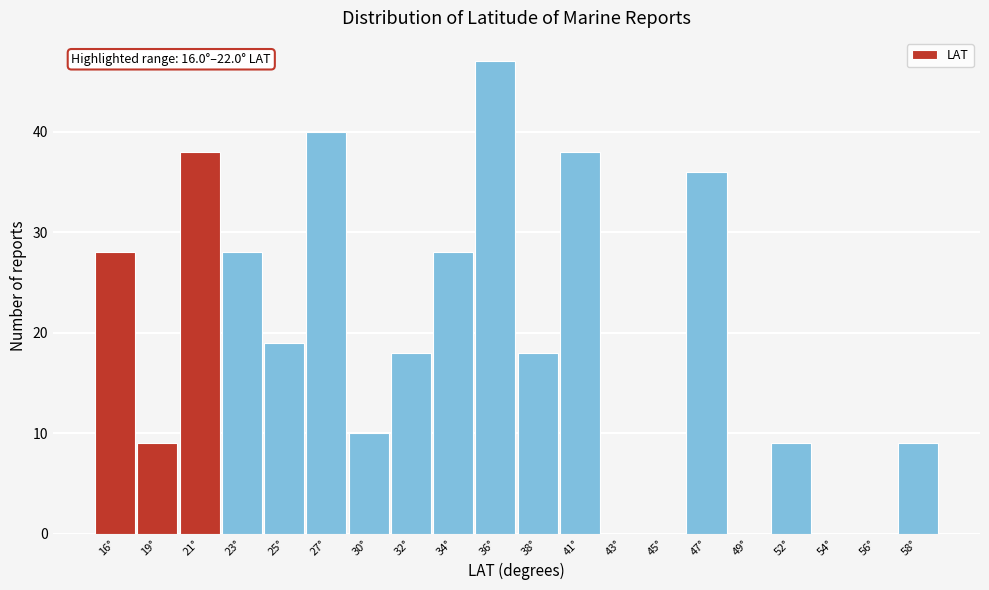

Reading left to right, list all the values displayed in this chart.

16°=28	19°=9	21°=38	23°=28	25°=19	27°=40	30°=10	32°=18	34°=28	36°=47	38°=18	41°=38	43°=0	45°=0	47°=36	49°=0	52°=9	54°=0	56°=0	58°=9